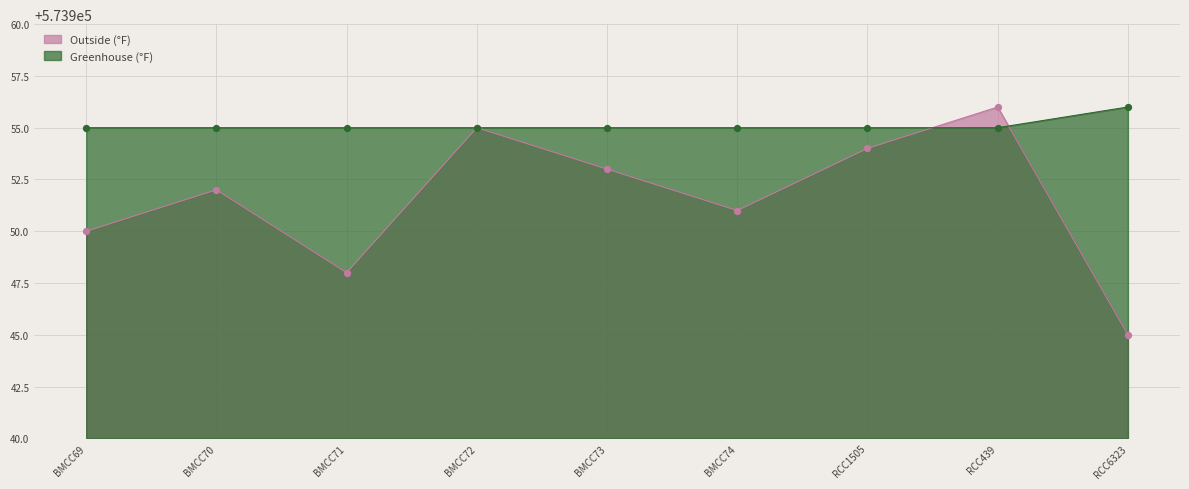

Which series has the largest total across all categories?

Greenhouse (°F)